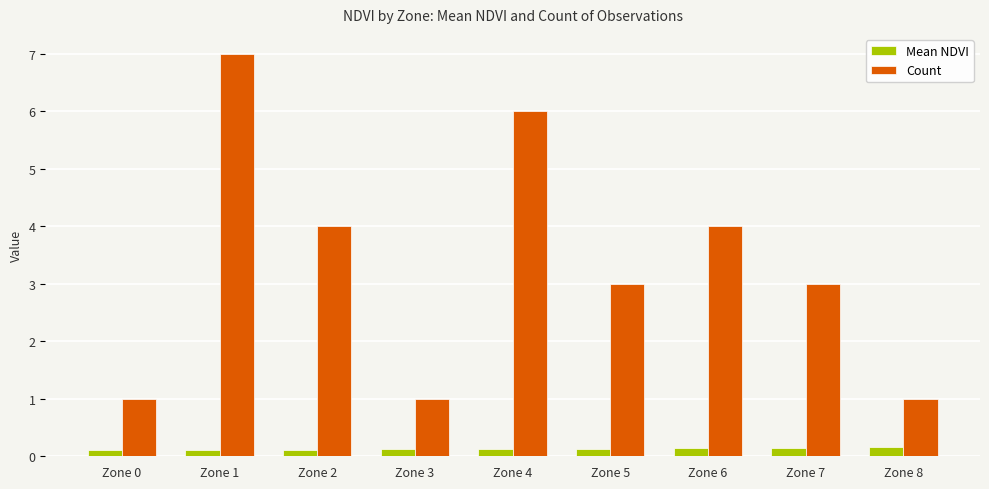

How many series are shown in this chart?

2